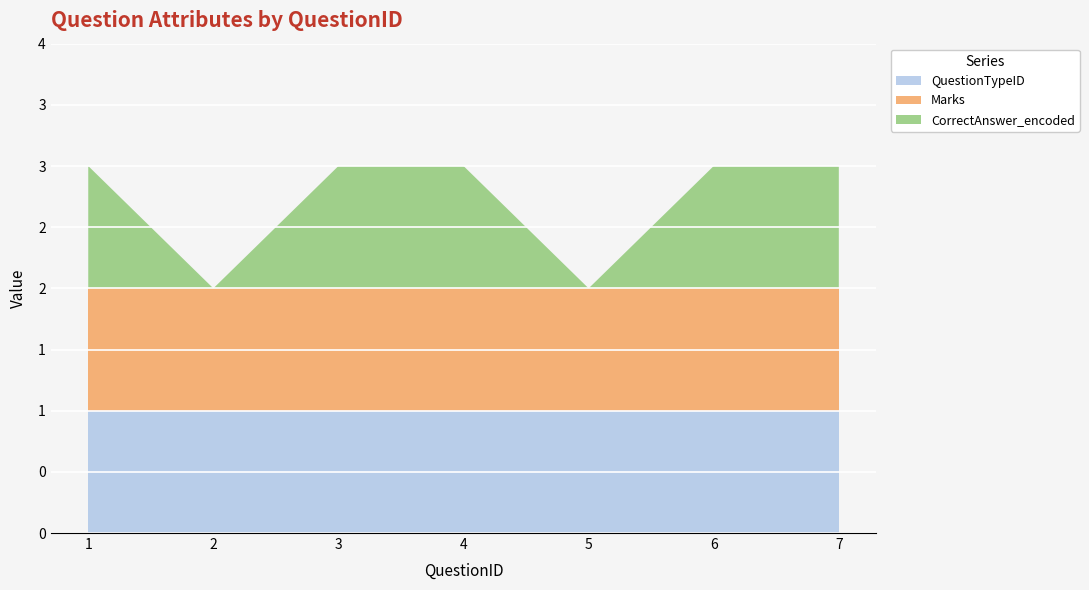

Reading left to right, what are all the values shown in this chart?

QuestionTypeID: 1=1	2=1	3=1	4=1	5=1	6=1	7=1
Marks: 1=1	2=1	3=1	4=1	5=1	6=1	7=1
CorrectAnswer_encoded: 1=1	2=0	3=1	4=1	5=0	6=1	7=1